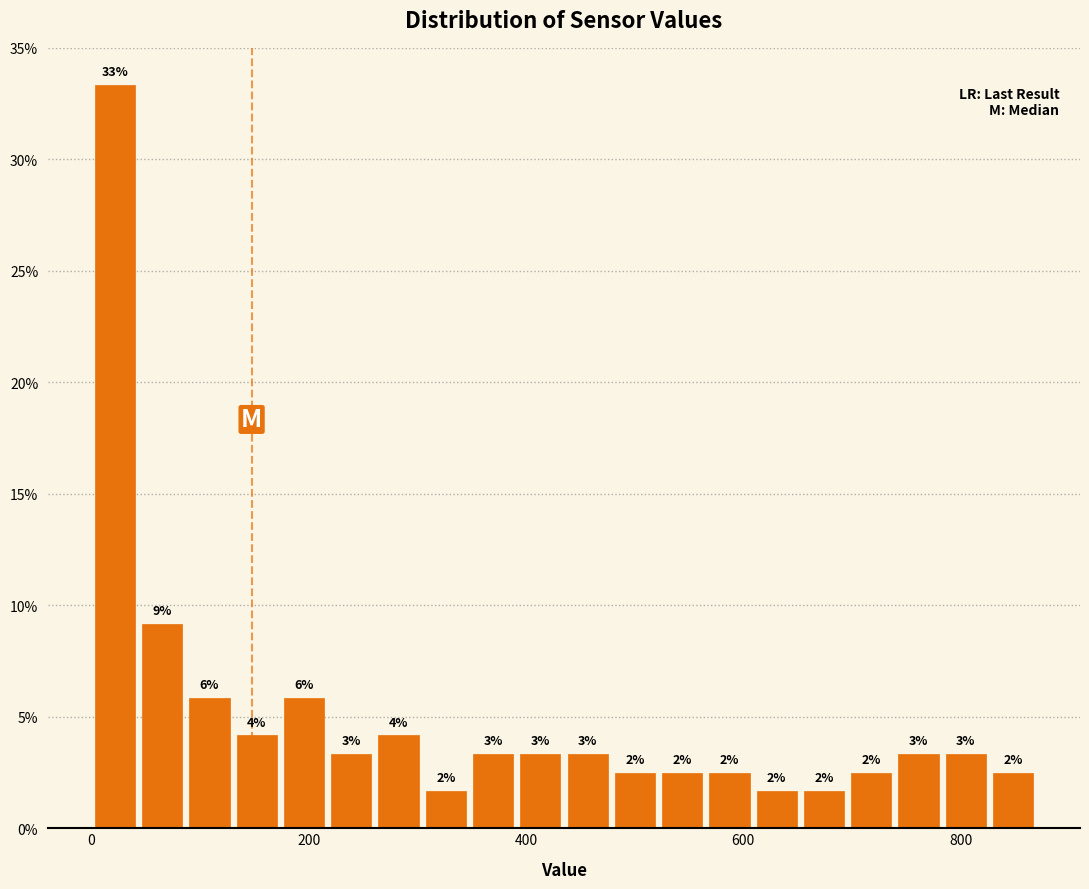

Read against the x-axis, roughly where is the centre of the tallest bar?

20